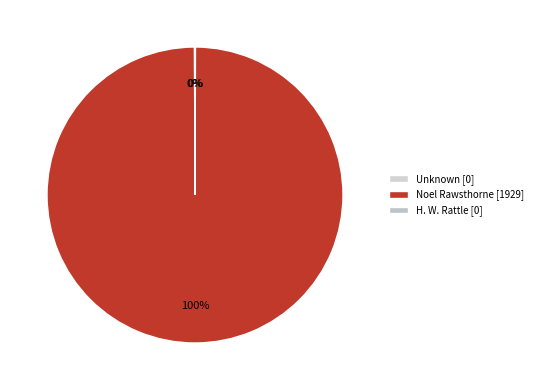

Which has a higher value, Unknown or H. W. Rattle?

Unknown